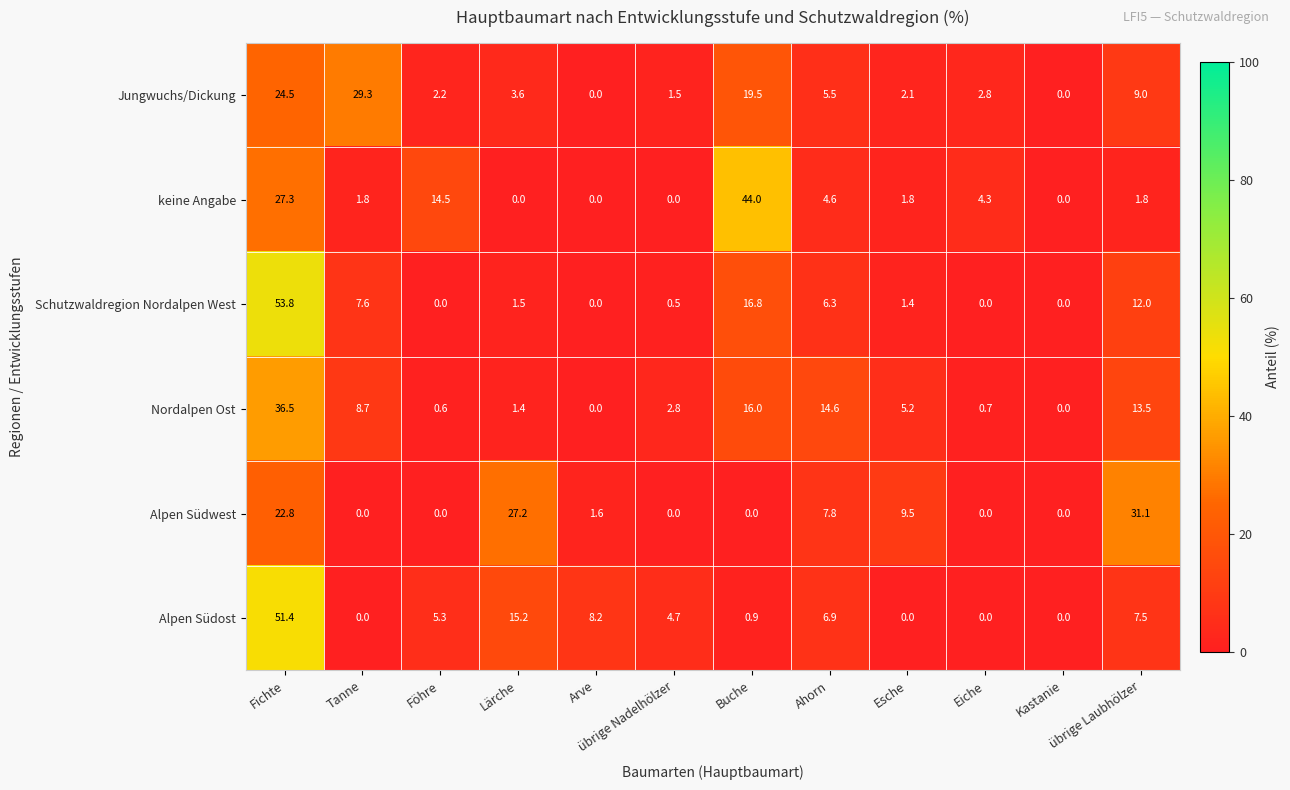

What is the spread (max minus min) of values at Arve?

8.2